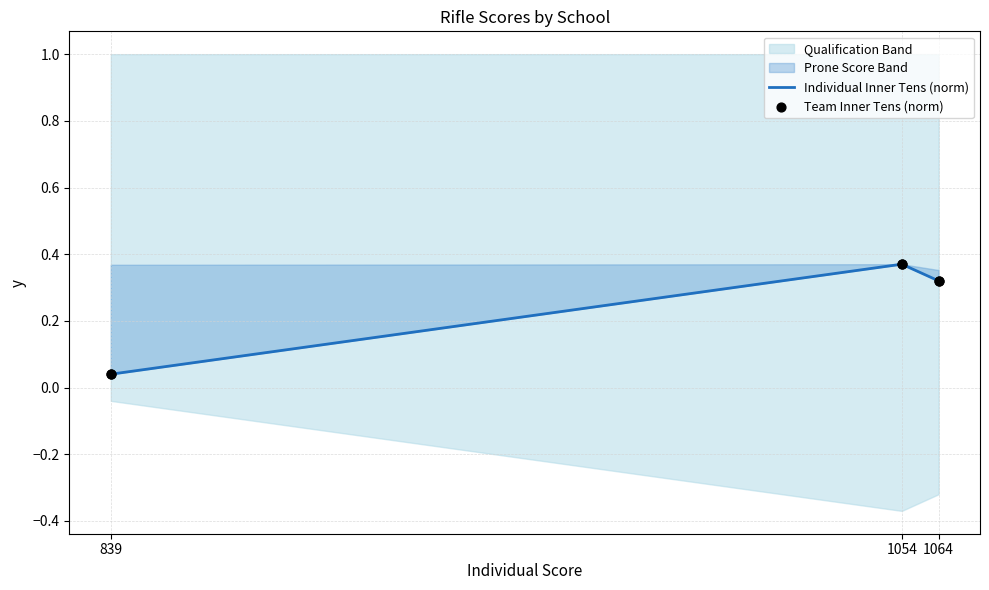

Which series has the largest total across all categories?

Individual Inner Tens (norm)